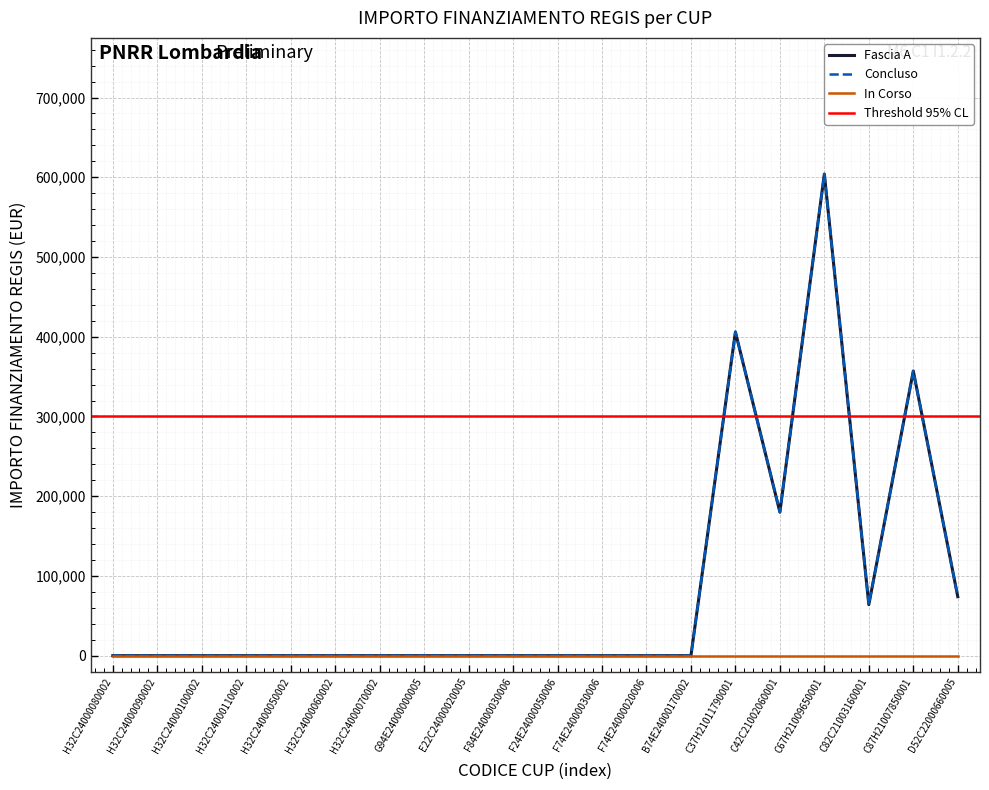

Which series changed the most between H32C24000100002 and C67H21009650001?

Fascia A